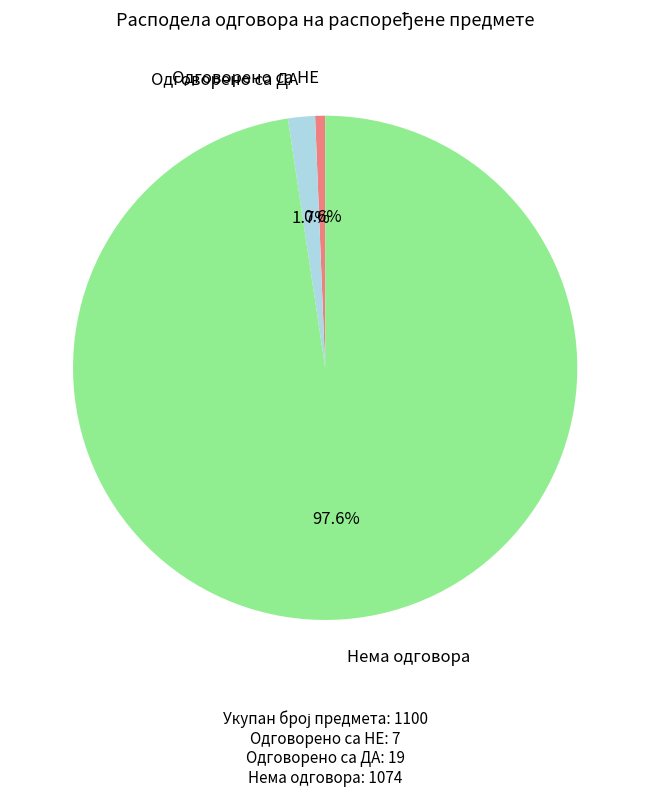

Does any single category account for the majority?

Yes